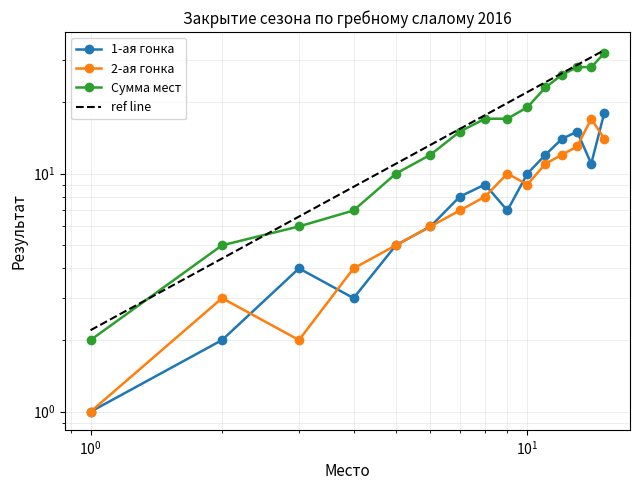

What is the value of the Сумма мест point at the 2nd from the left?

5